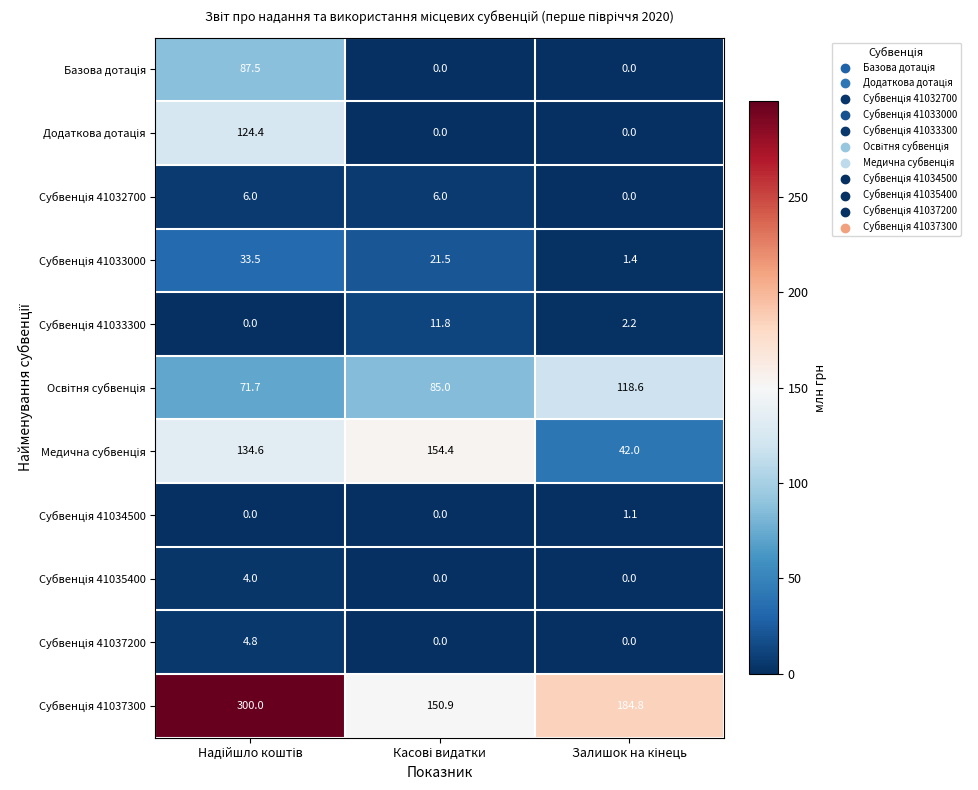

At how many categories does at least one series exceed 234?

1